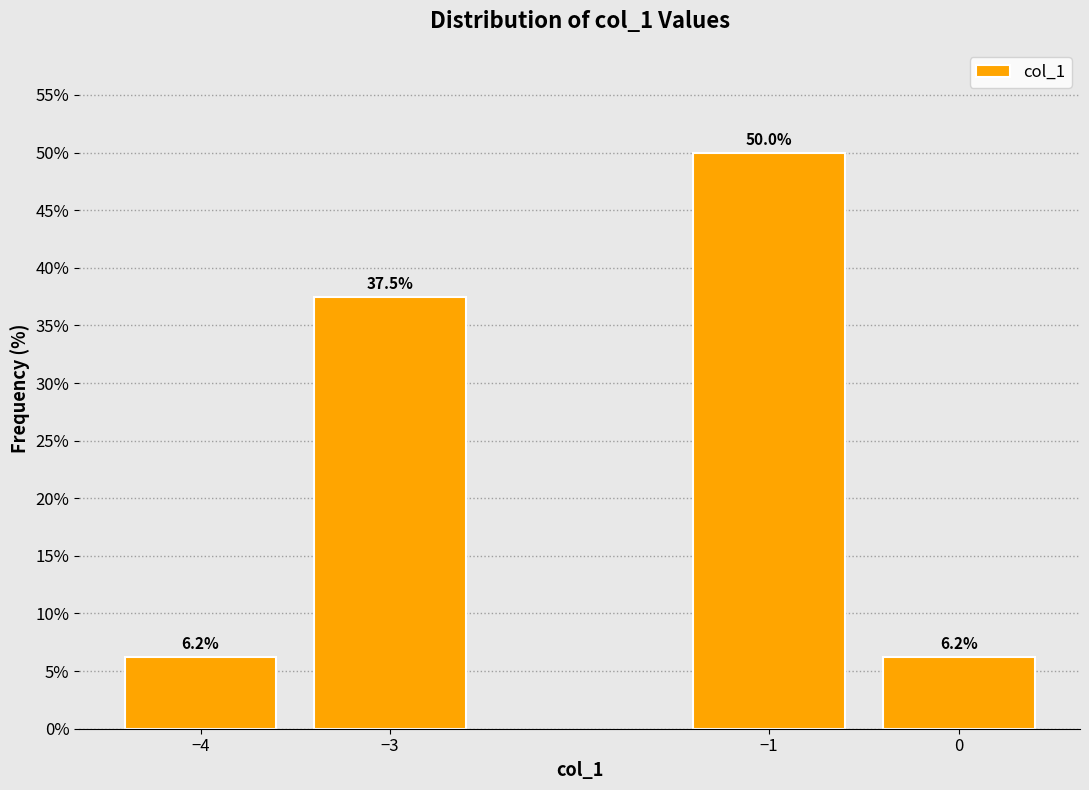

What is the greatest value displayed?

50.0